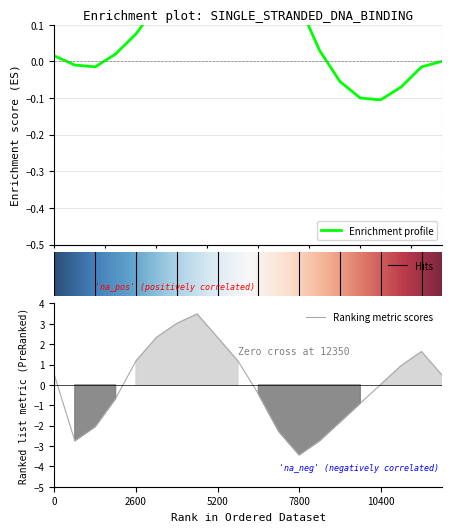

What is the highest value of the Ranking metric scores series?

3.5